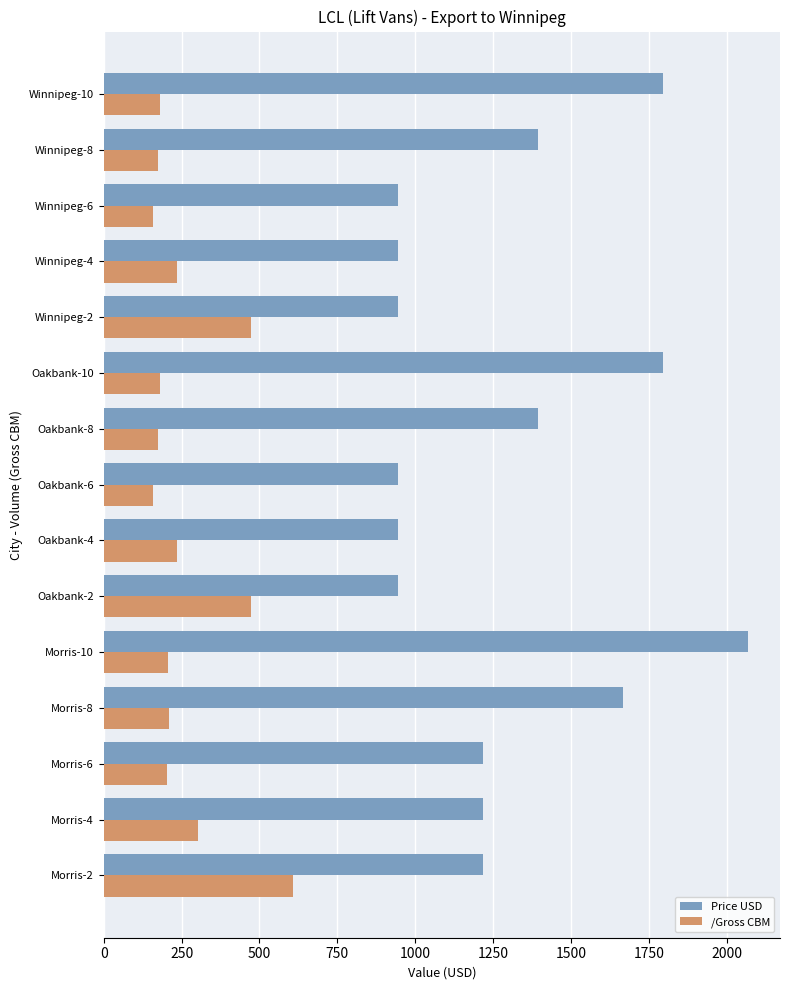

Which category has the highest value in the /Gross CBM series?

Morris-2